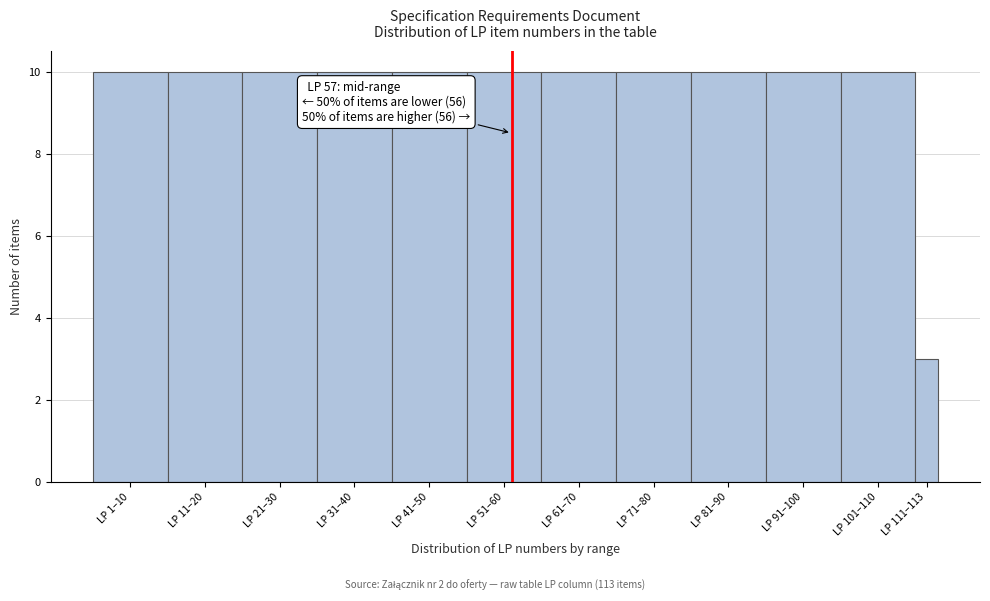

Reading left to right, list all the values displayed in this chart.

LP 1–10=10	LP 11–20=10	LP 21–30=10	LP 31–40=10	LP 41–50=10	LP 51–60=10	LP 61–70=10	LP 71–80=10	LP 81–90=10	LP 91–100=10	LP 101–110=10	LP 111–113=3